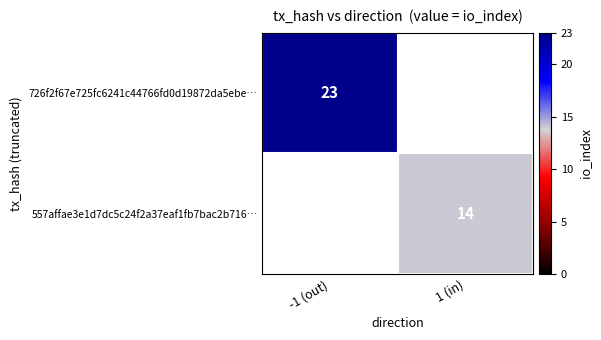

The value of 557affae3e1d7dc5c24f2a37eaf1fb7bac2b716… at 1 (in) is 7. True or false?

False